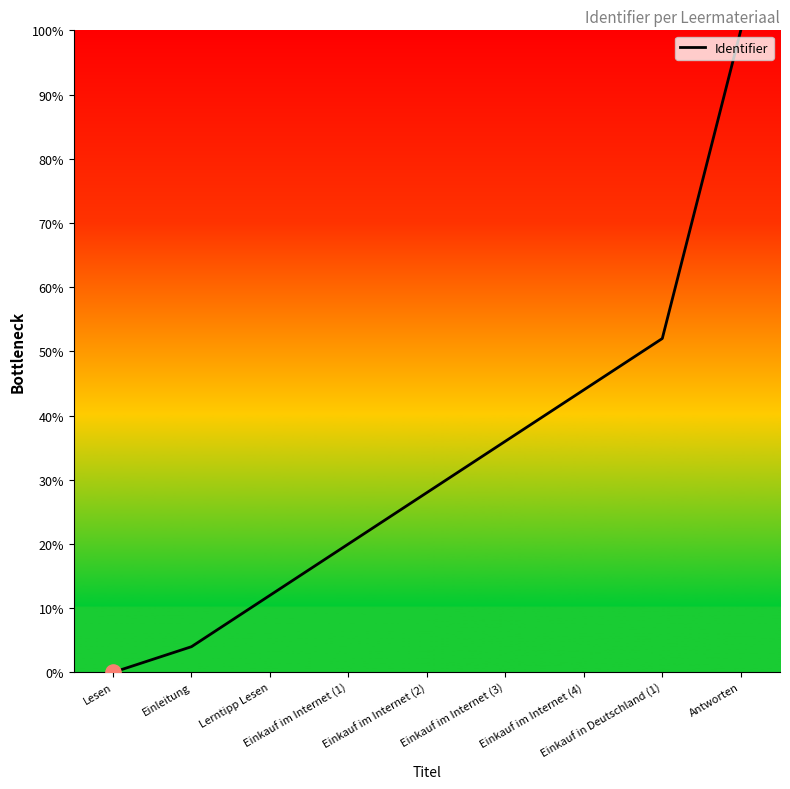

What is the ratio of the value at Antworten to the value at Einkauf im Internet (1)?

5.0